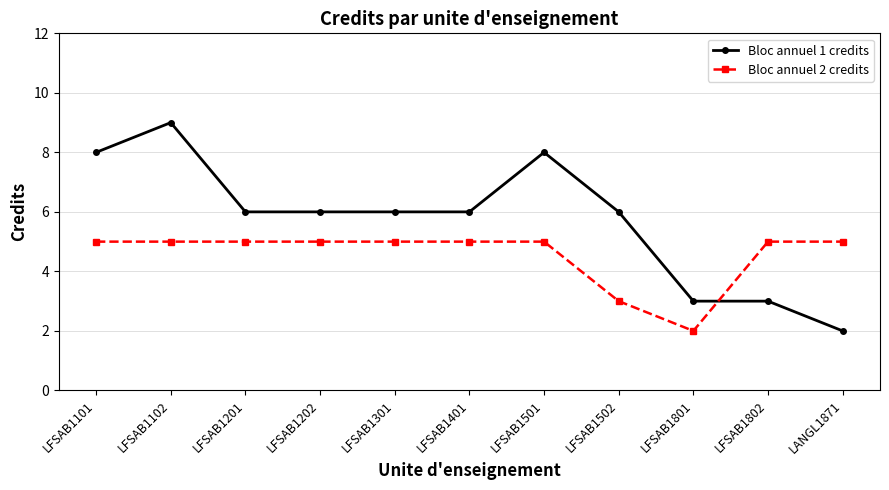

How many distinct data groups are displayed?

2